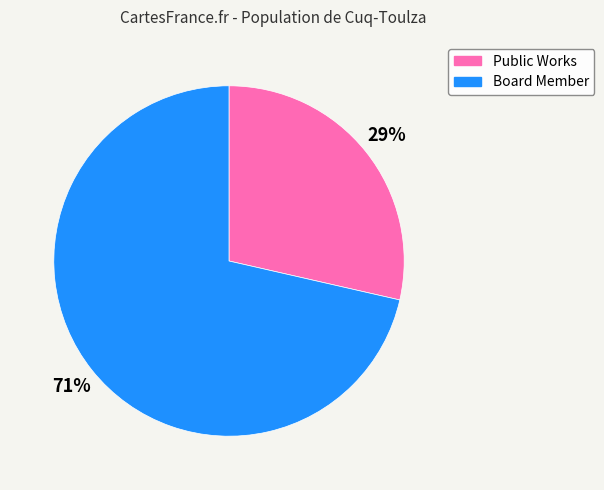

Combined, do Board Member and Public Works account for over 50%?

Yes